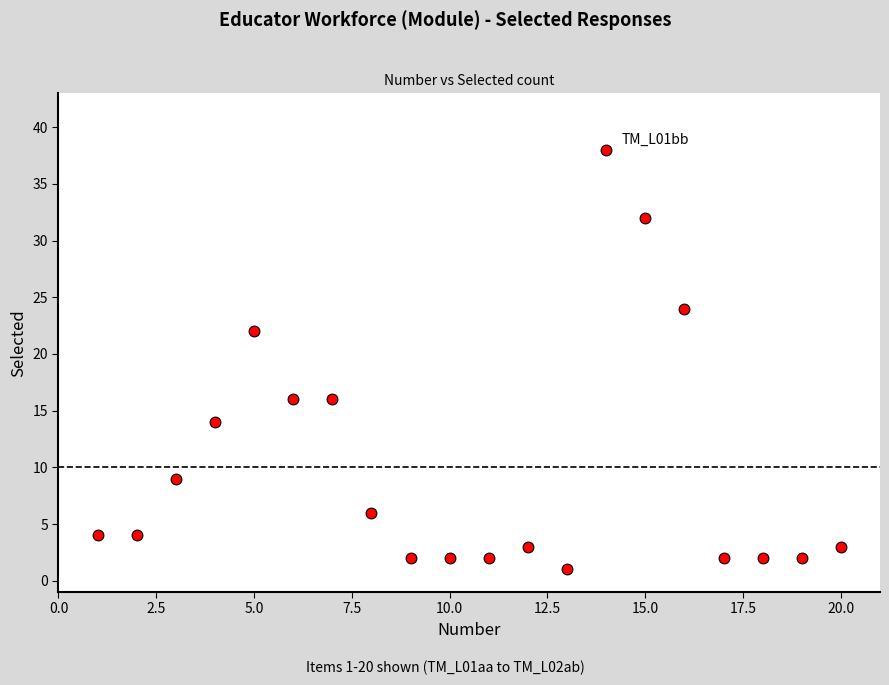

What is the range of X values (max minus min)?

19